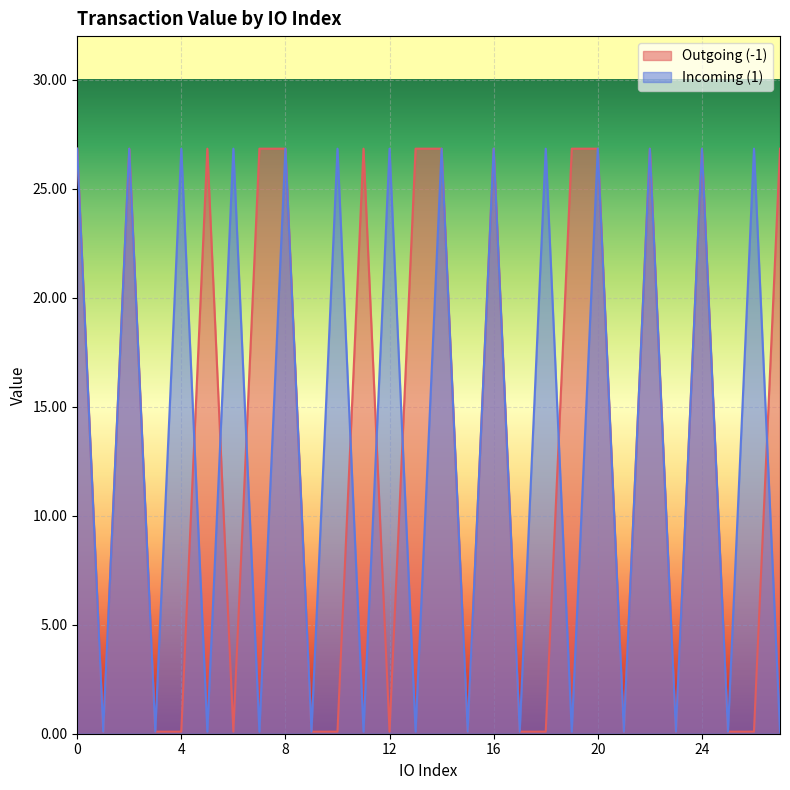

True or false: Outgoing (-1) and Incoming (1) intersect in this chart.

True